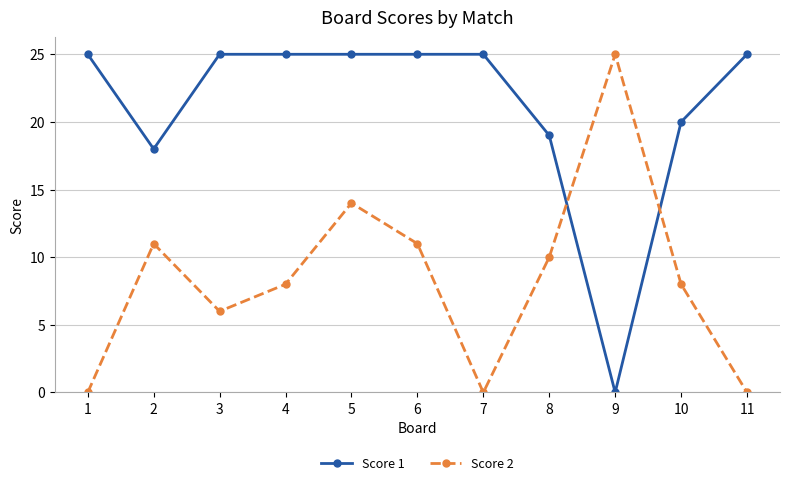

The value of Score 1 at 1 is 25. True or false?

True